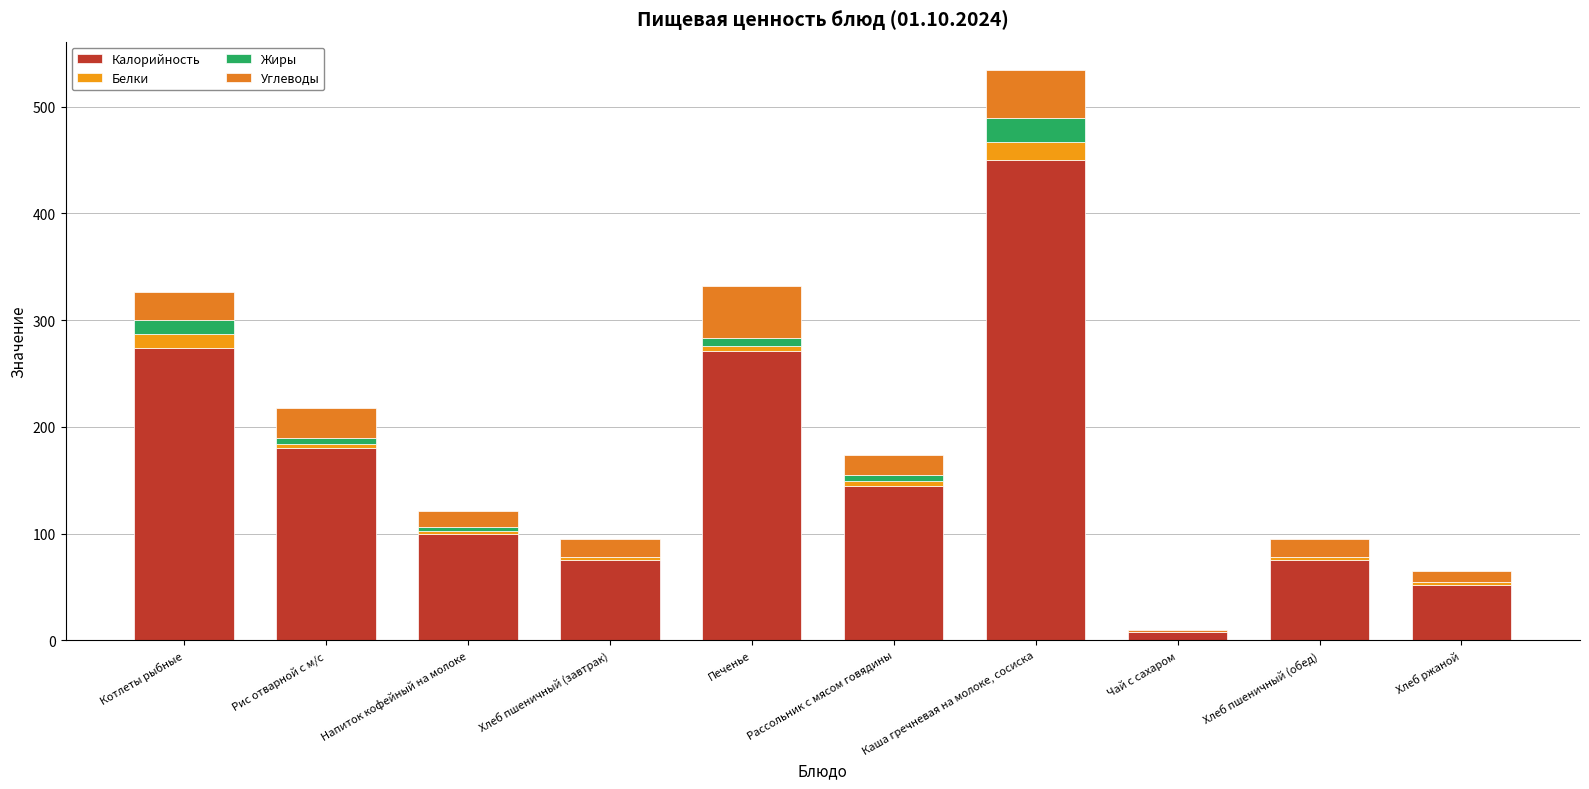

True or false: Жиры has a value of 1.6 at Рассольник с мясом говядины.

False